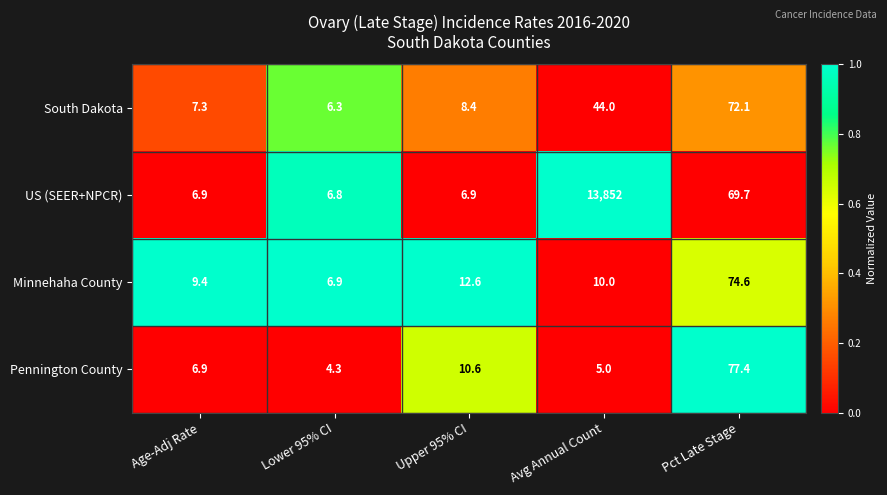

Which series has the largest total across all categories?

US (SEER+NPCR)